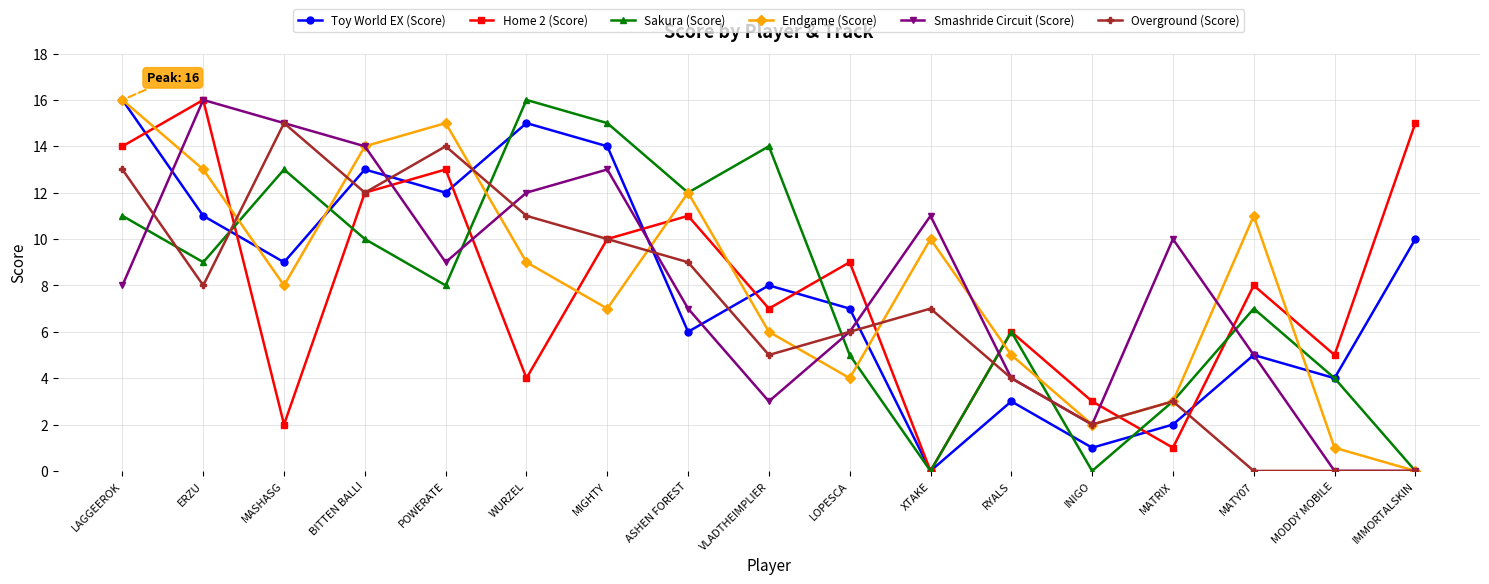

Where does the Toy World EX (Score) series first go above 8?

LAGGEEROK